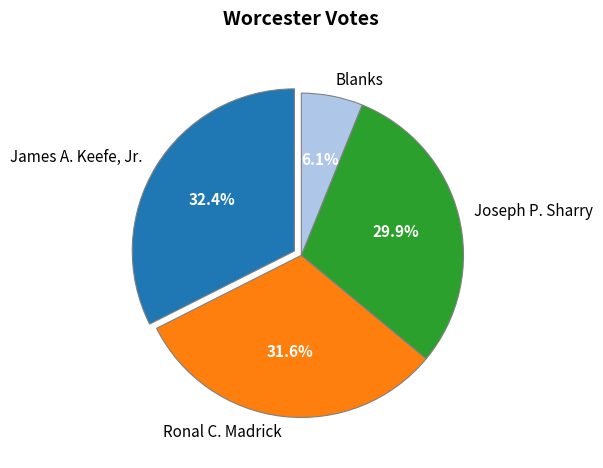

How many slices are in this pie chart?

4